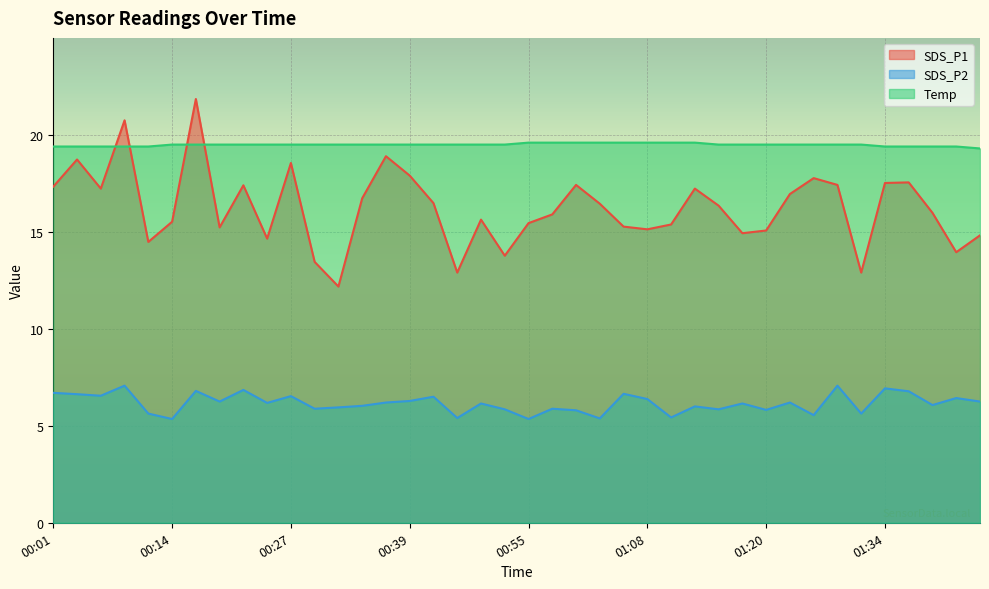

At how many categories does at least one series exceed 12?

40